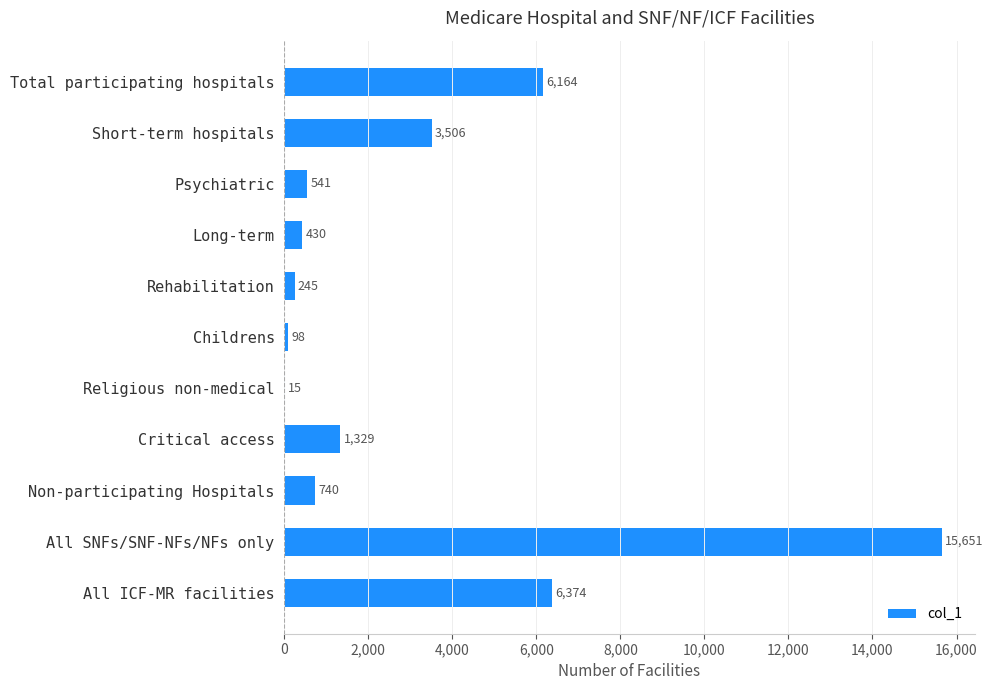

True or false: the data shows 15651 at All SNFs/SNF-NFs/NFs only.

True